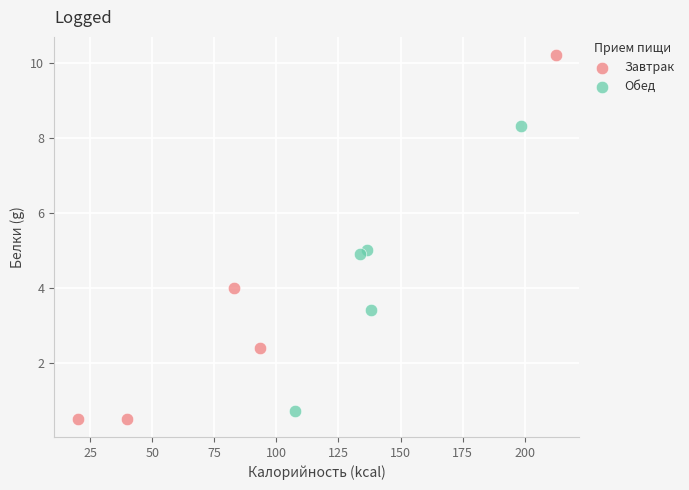

Which series reaches the minimum Y coordinate?

Завтрак